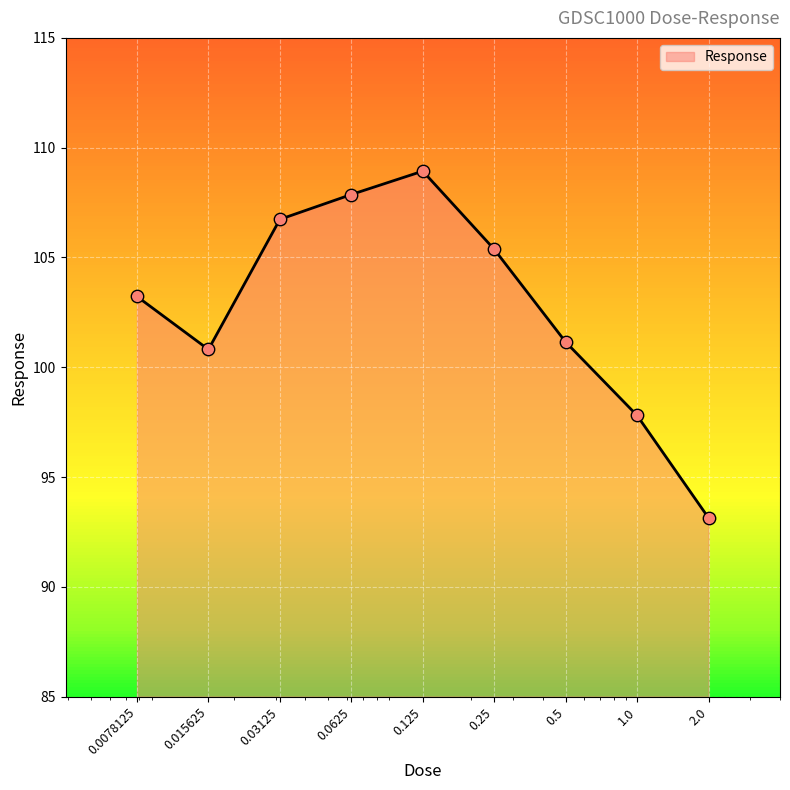

What is the difference between the maximum and minimum values?

15.8